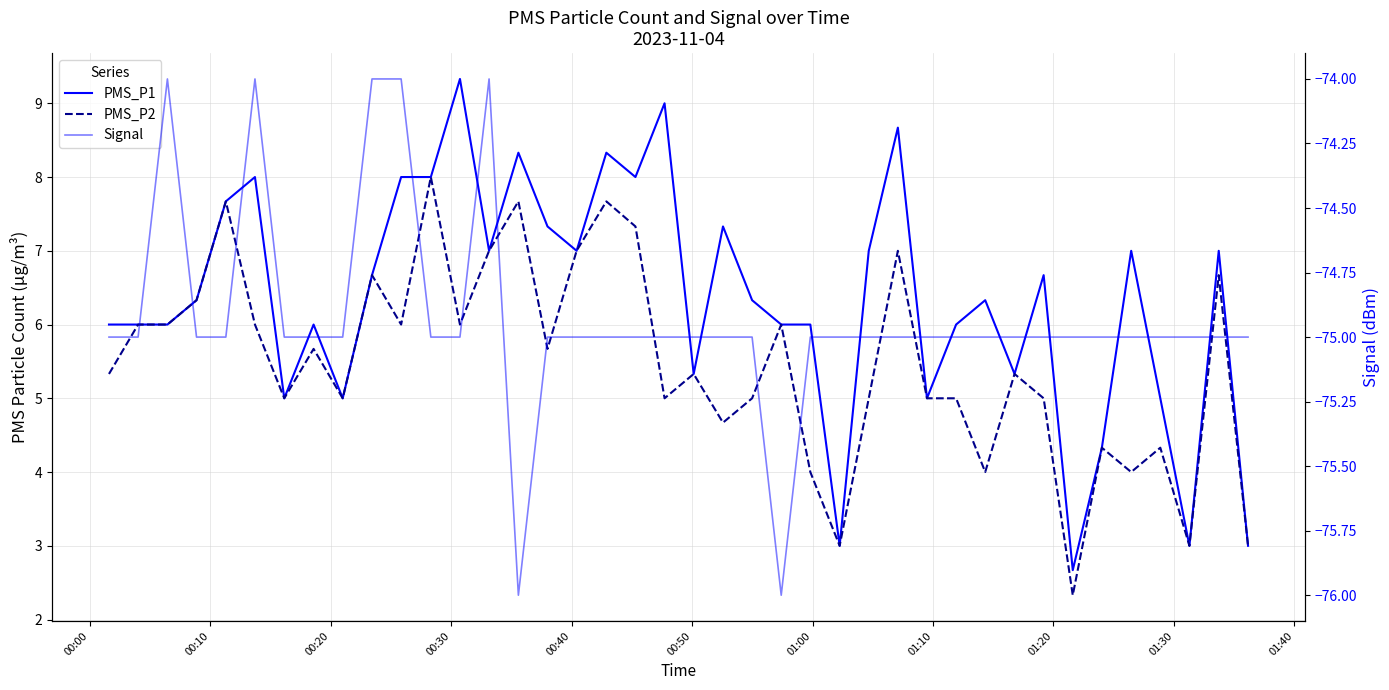

Where is PMS_P1 nearest to the value 6?

00:00